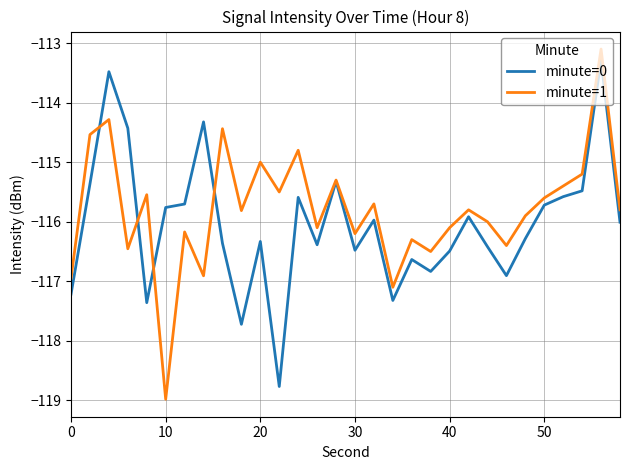

What is the minimum value shown in the chart?

-119.0